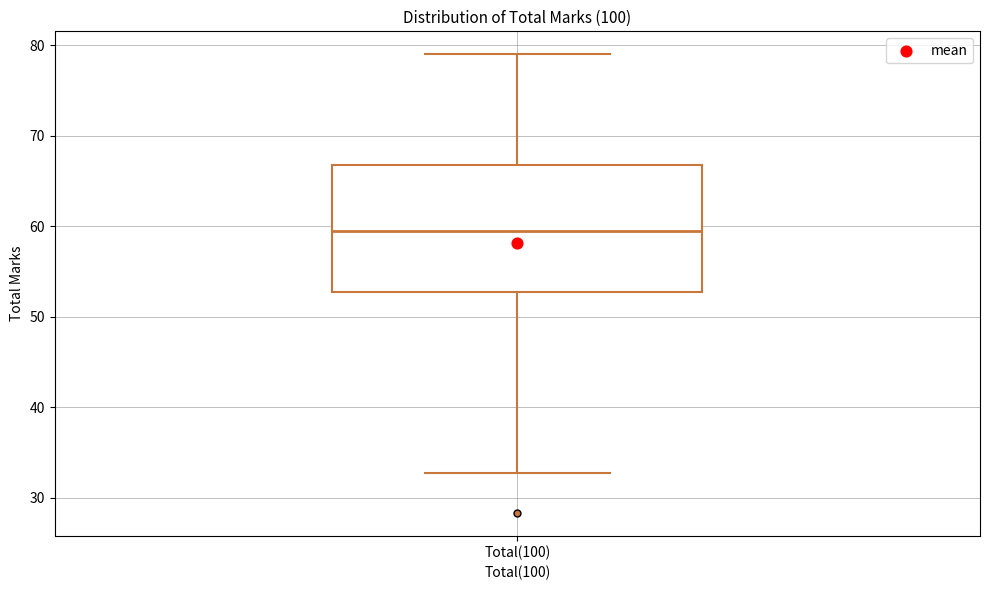

Read this box plot against the y-axis: the position of the median line, the range covered by the box, and the ends of both whiskers. The values are not printed on the chart, so give them approximately, as read against the axis.

median 60, box 53 to 67, whiskers 33 to 79